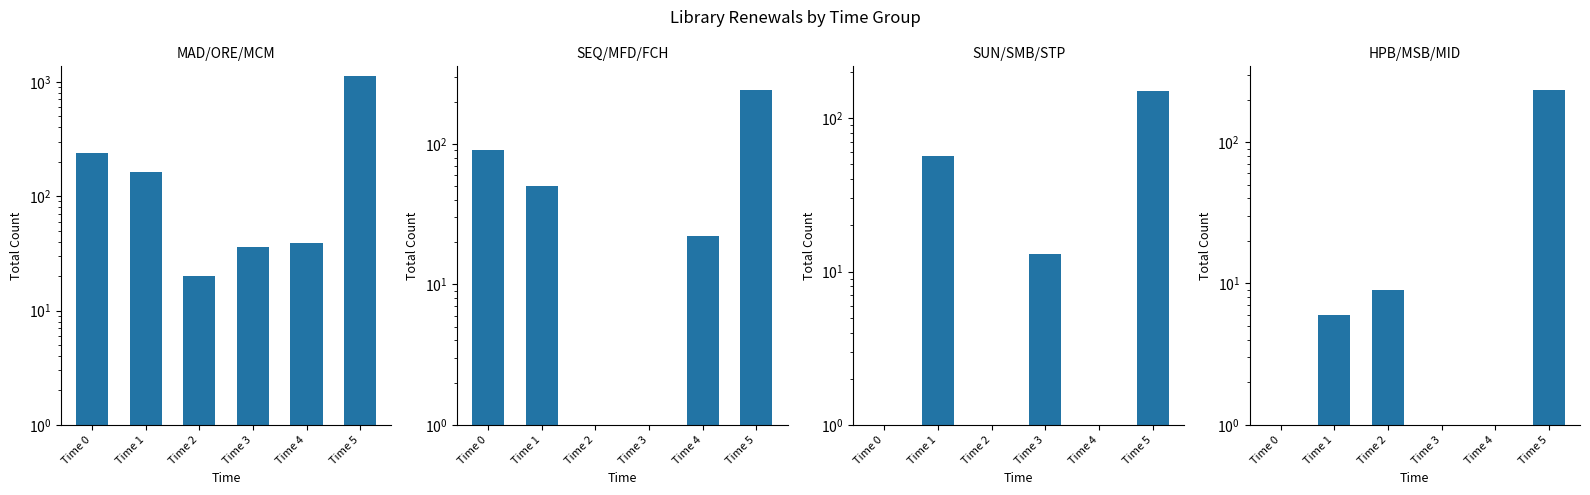

Count the number of data series in this chart.

4